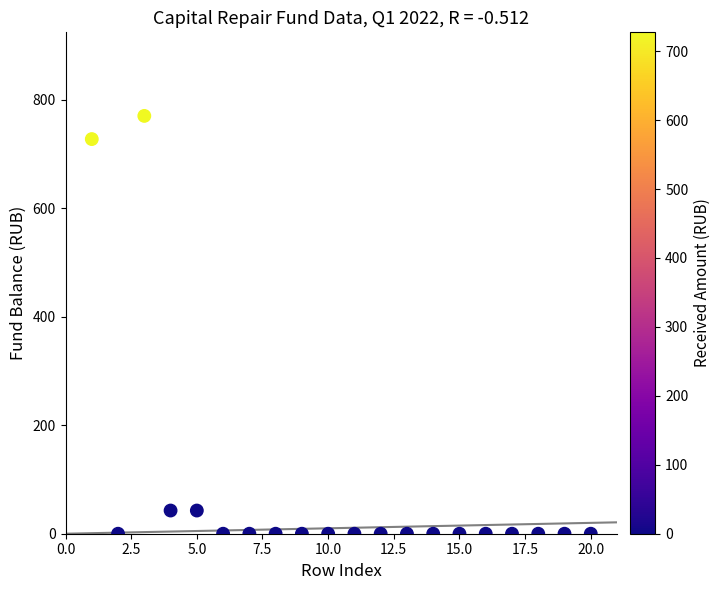

What is the range of Y values (max minus min)?

770.1